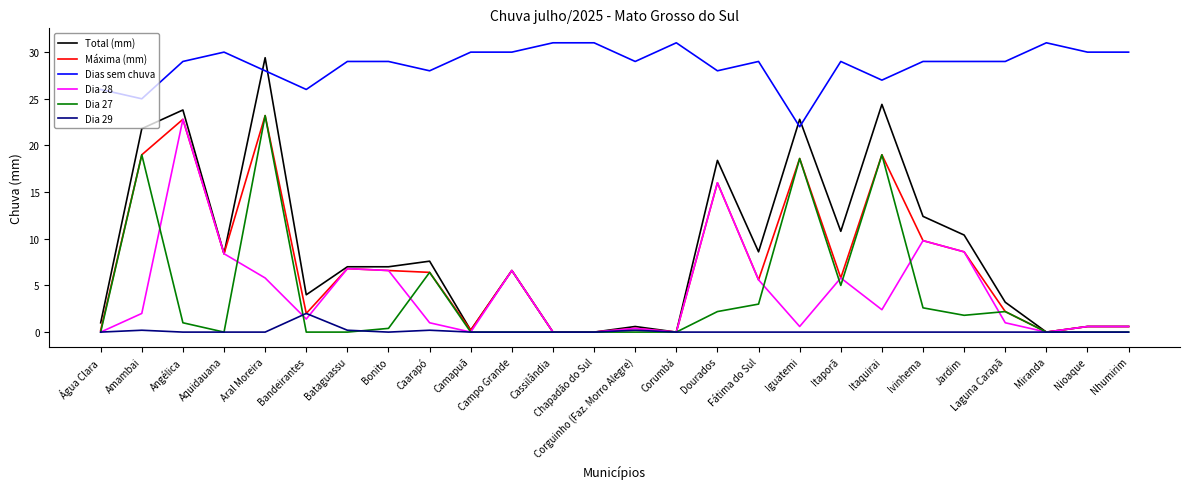

How many lines are shown in the chart?

6